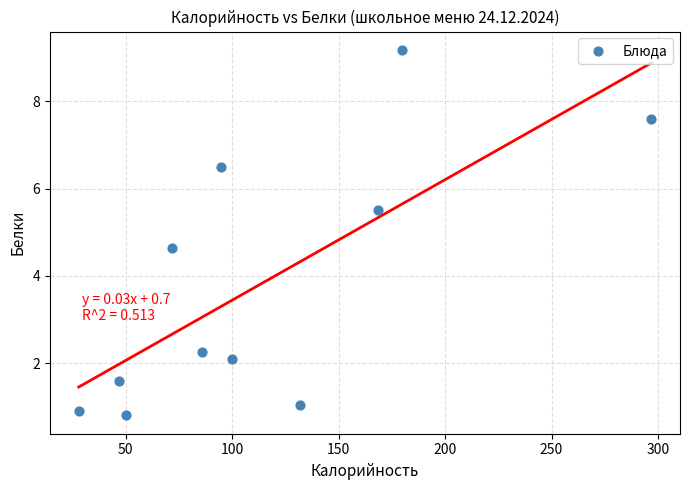

What Y value in the scatter plot is closest to 4?

4.6